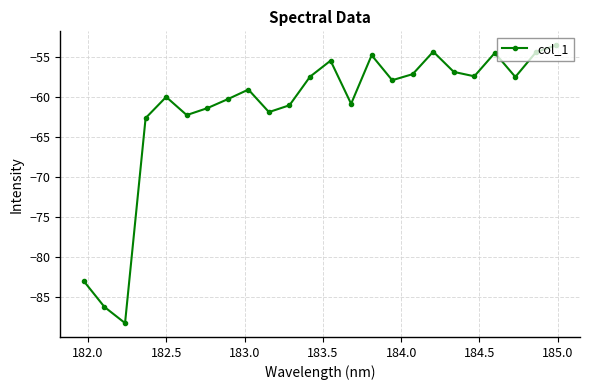

How many points are lower than both their immediate neighbors (excluding endpoints)?

7